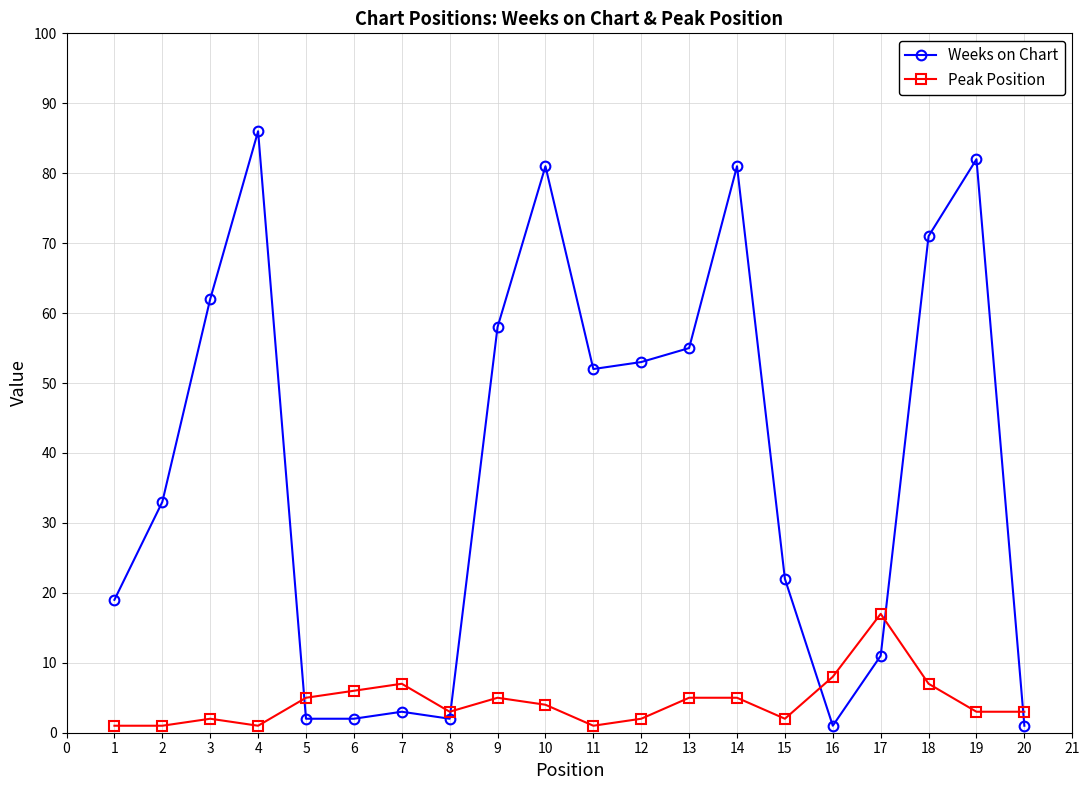

True or false: Weeks on Chart and Peak Position cross at least once.

True